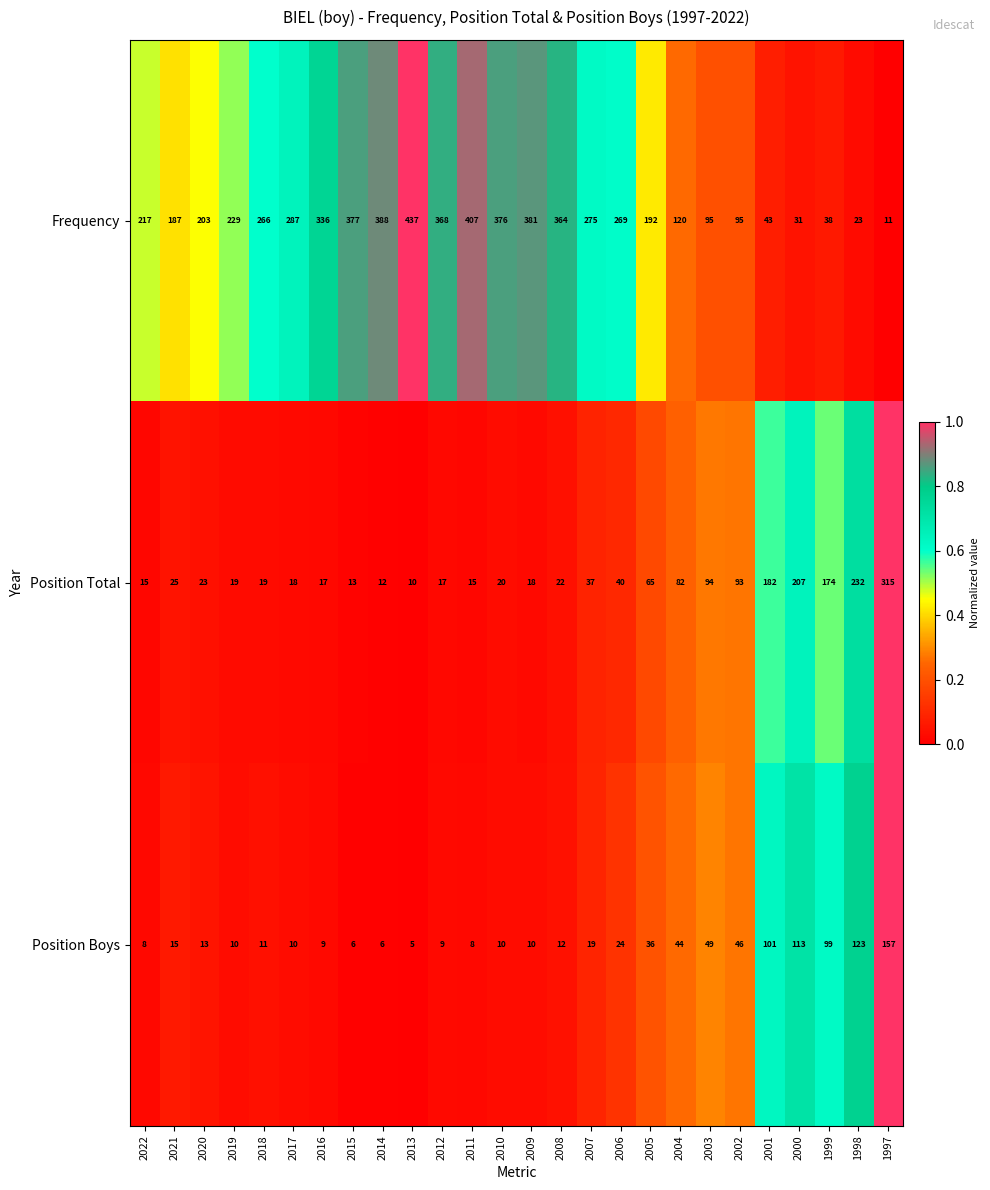

What is the difference between the maximum and minimum values in the Position Total series?

305